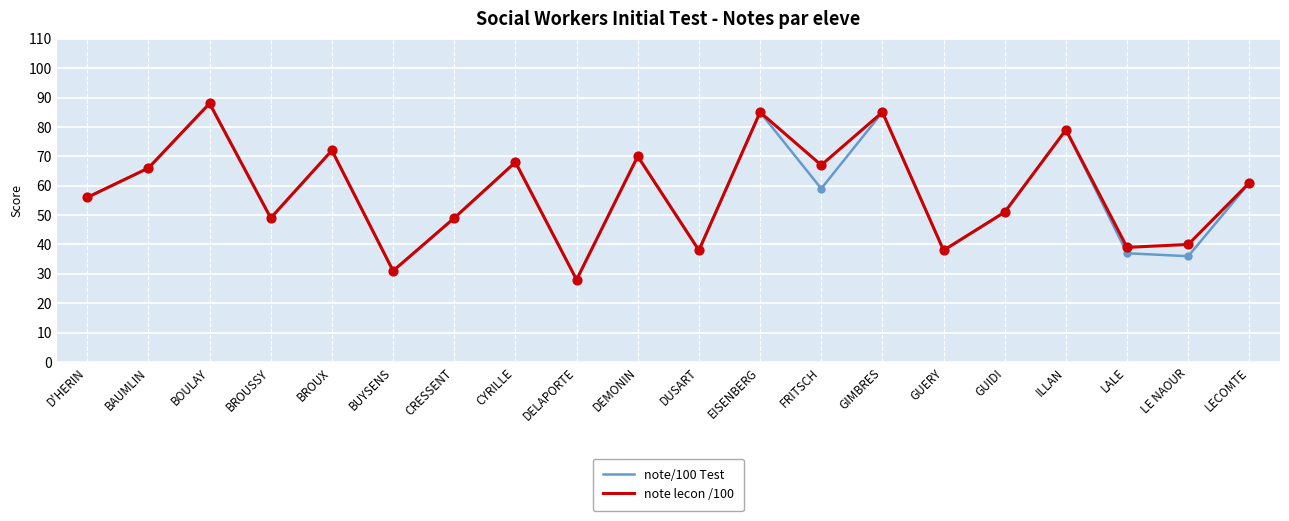

What is the total value across all series at LALE?

76